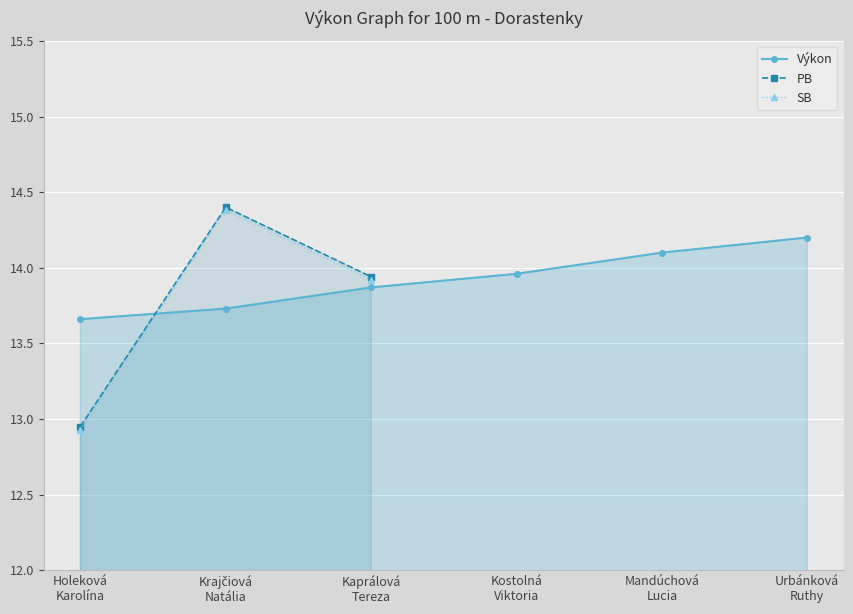

What is the maximum value for Výkon?

14.2